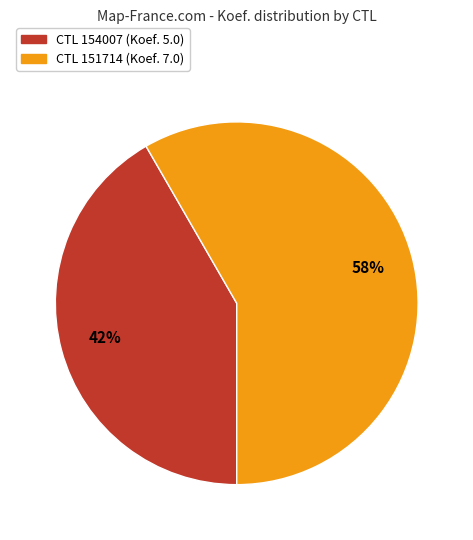

To the nearest percent, what is the average slice percentage?

50%